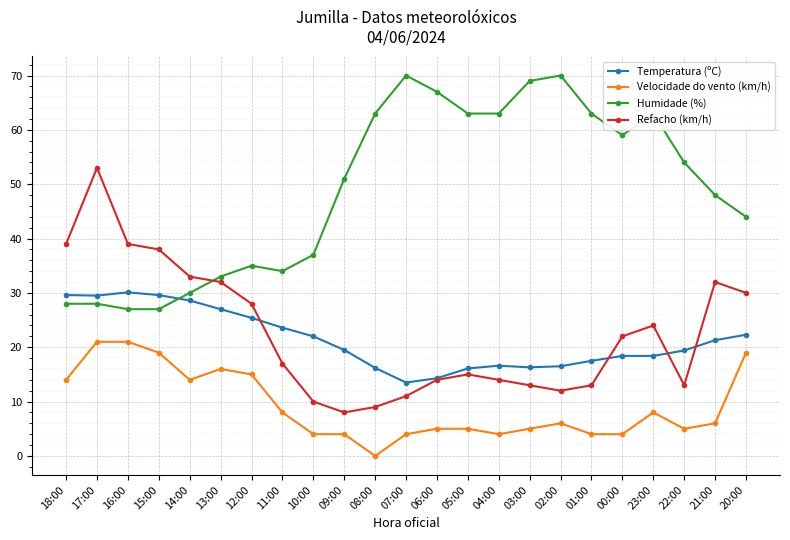

Which series has the widest spread of values?

Refacho (km/h)